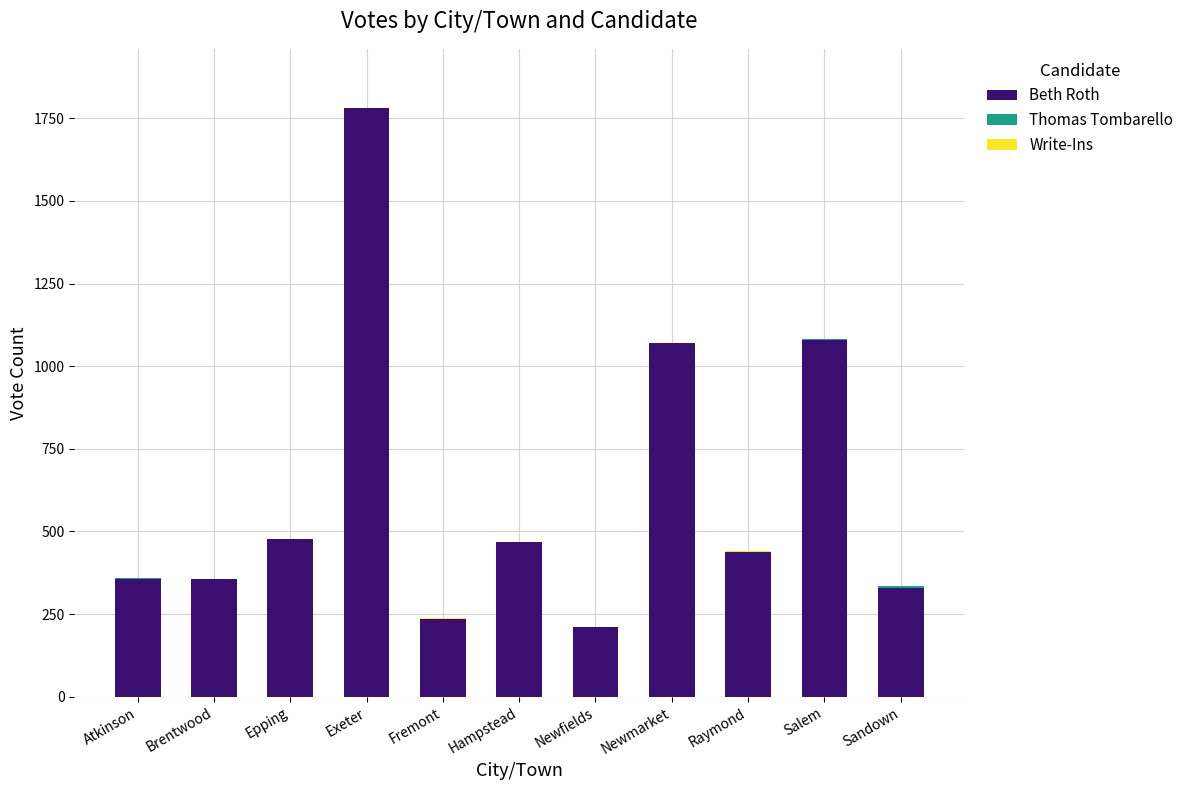

The Beth Roth series shows 198 at Epping. True or false?

False